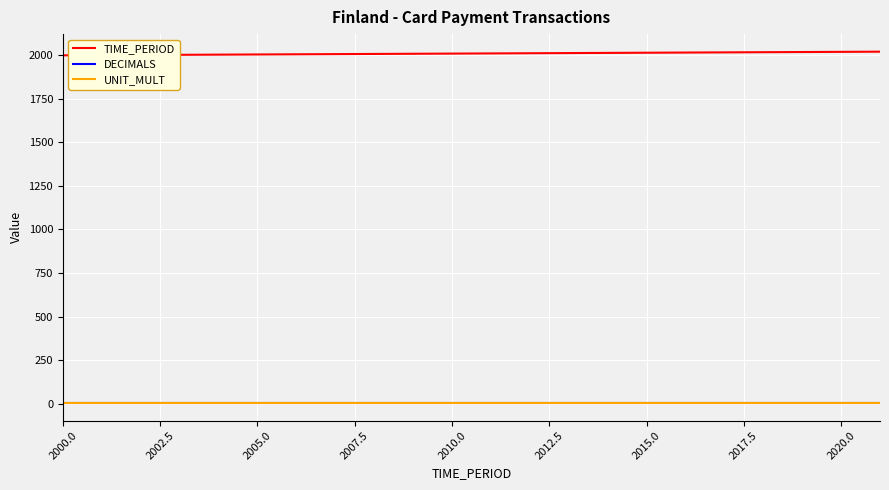

True or false: TIME_PERIOD and DECIMALS cross at least once.

False